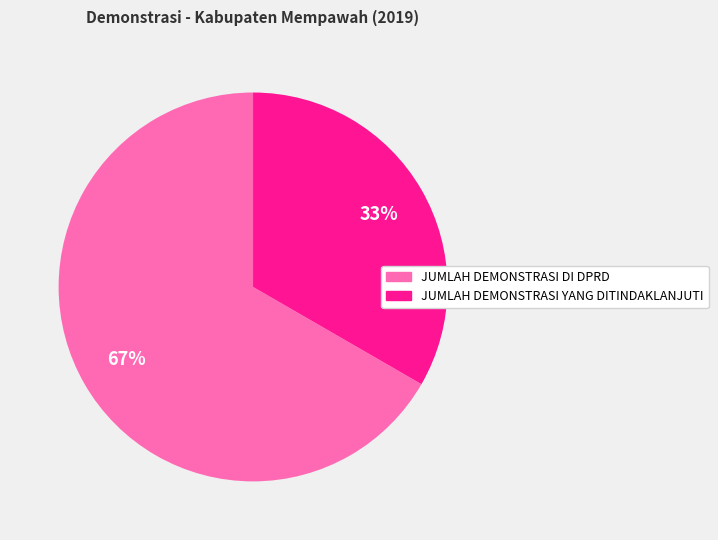

Rank the categories by value from highest to lowest.

JUMLAH DEMONSTRASI DI DPRD, JUMLAH DEMONSTRASI YANG DITINDAKLANJUTI